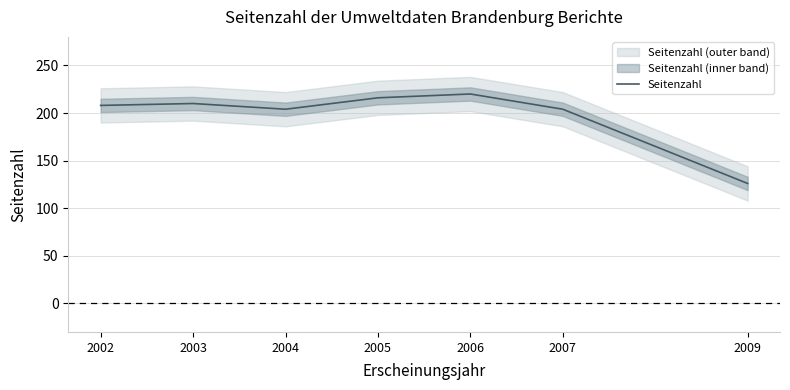

Read the value at 2006, to the nearest 5.

220